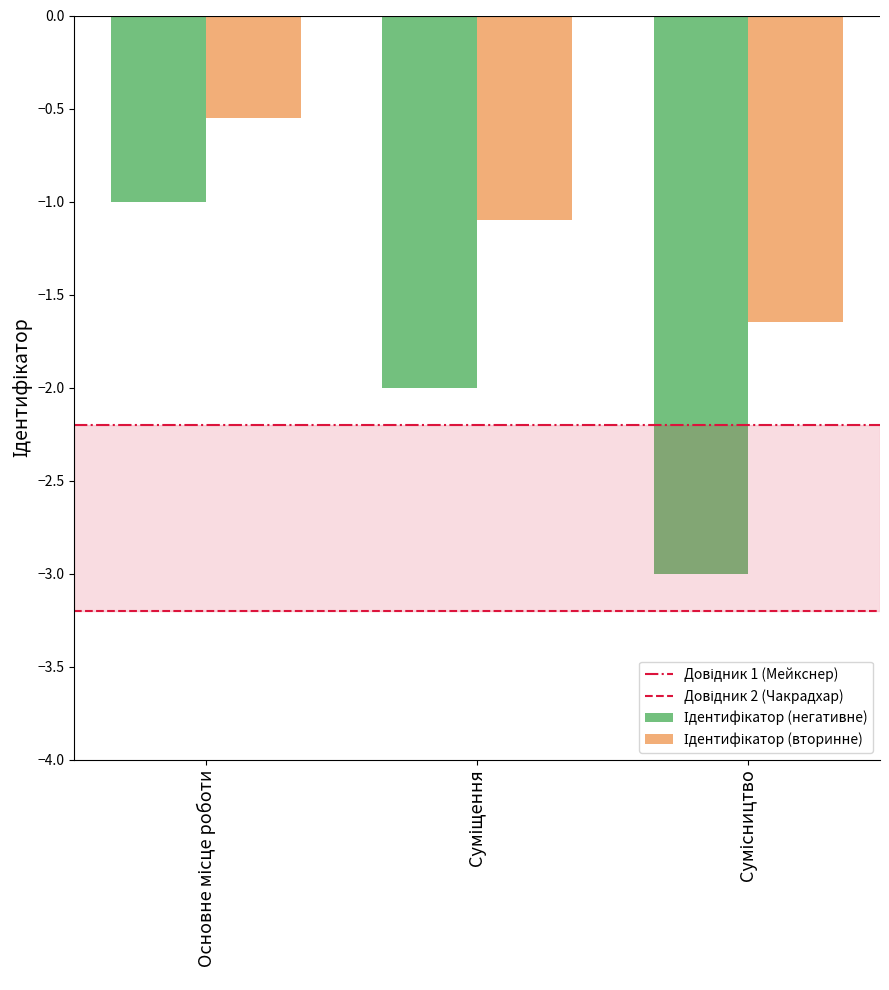

What is the smallest value displayed?

-3.0